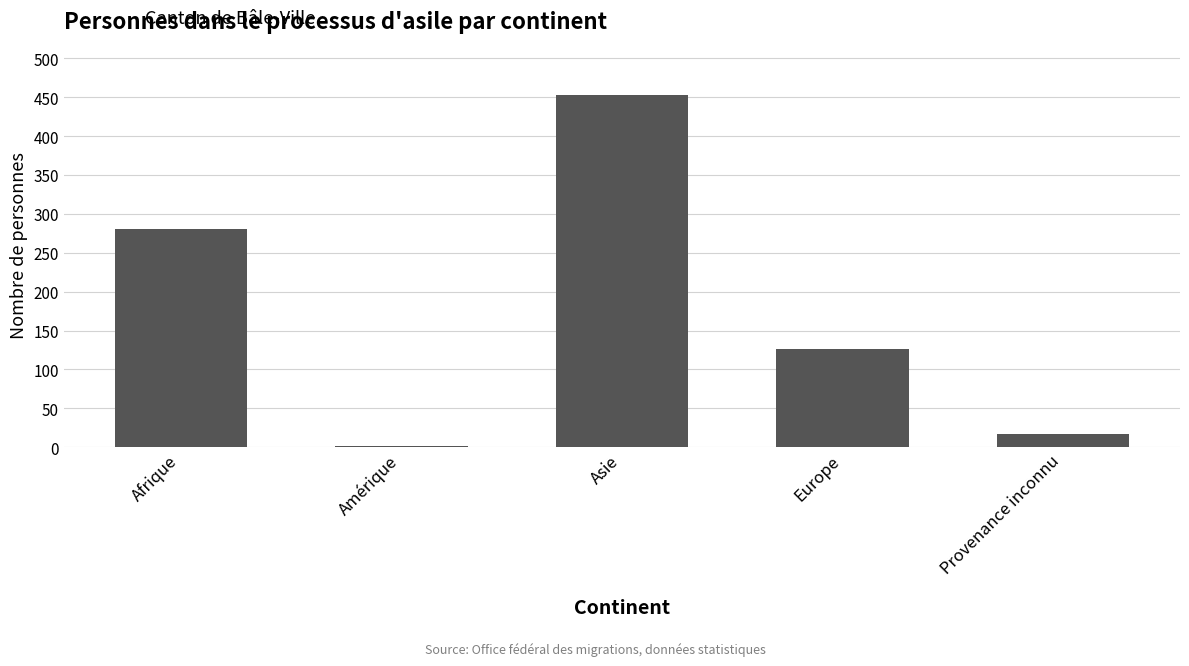

What is the sum of all values?

879